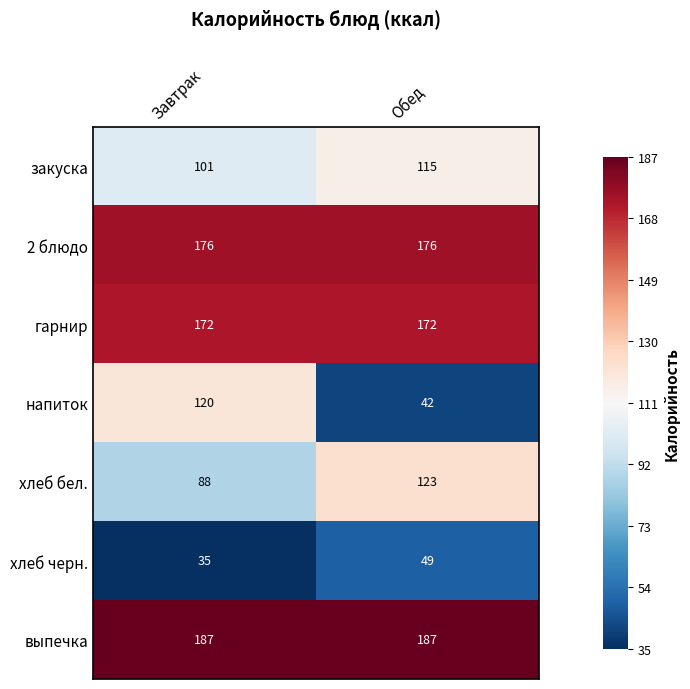

Is it true that хлеб черн. equals 24 at Завтрак?

False